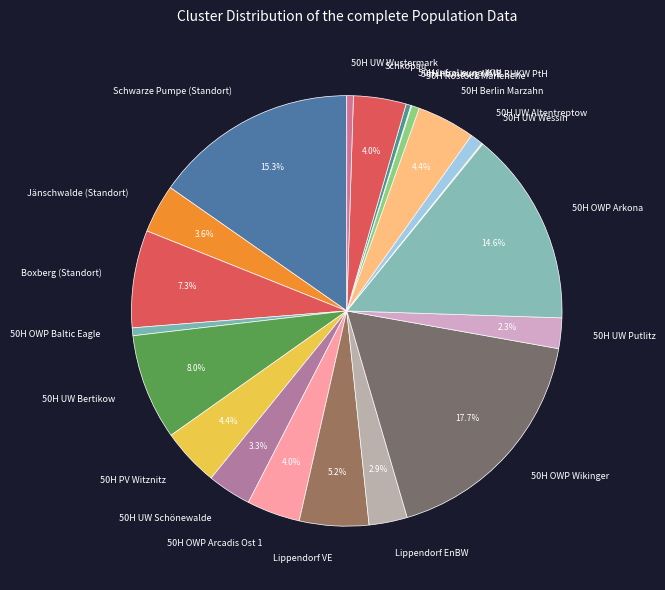

Is it true that 50H OWP Wikinger is 18% of the pie?

True